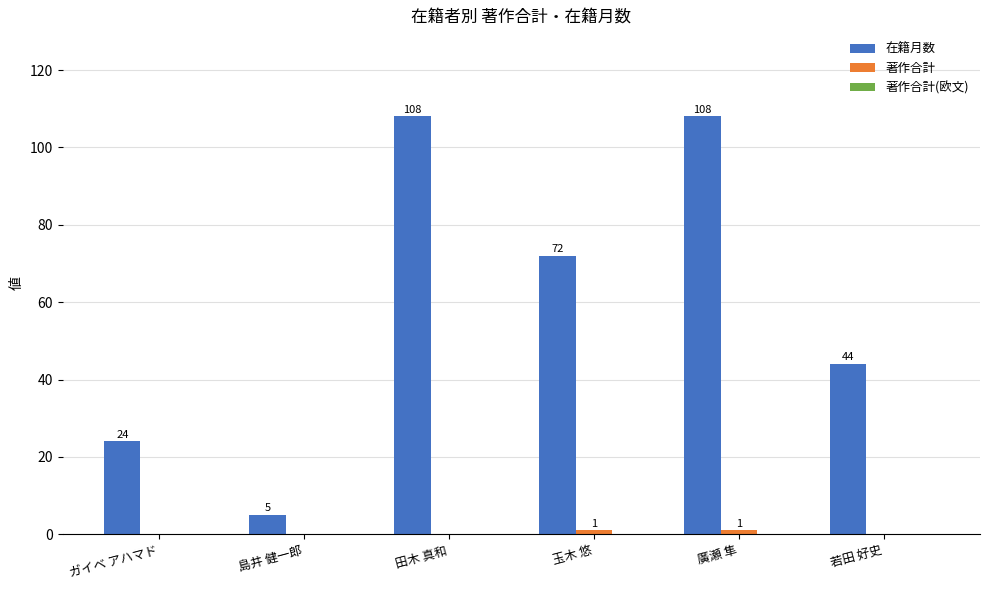

Which series has the largest total across all categories?

在籍月数